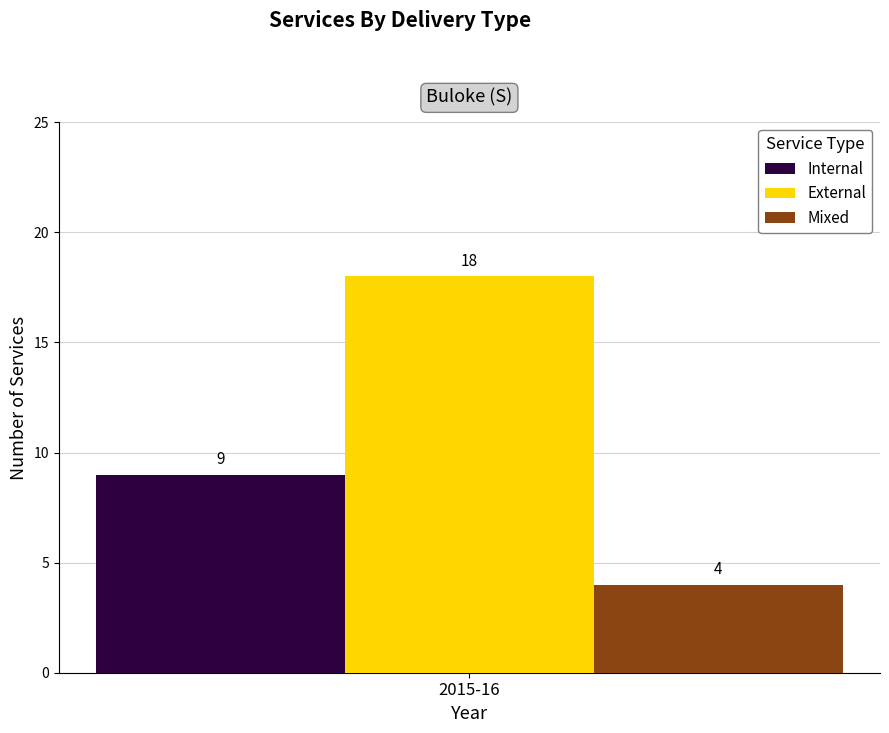

What is the spread (max minus min) of values at 2015-16?

14